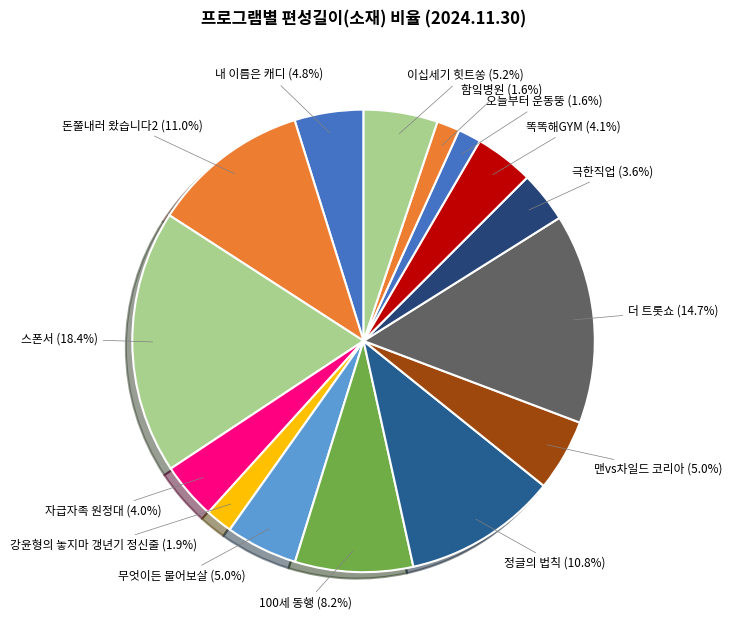

Count the number of slices in the pie.

15